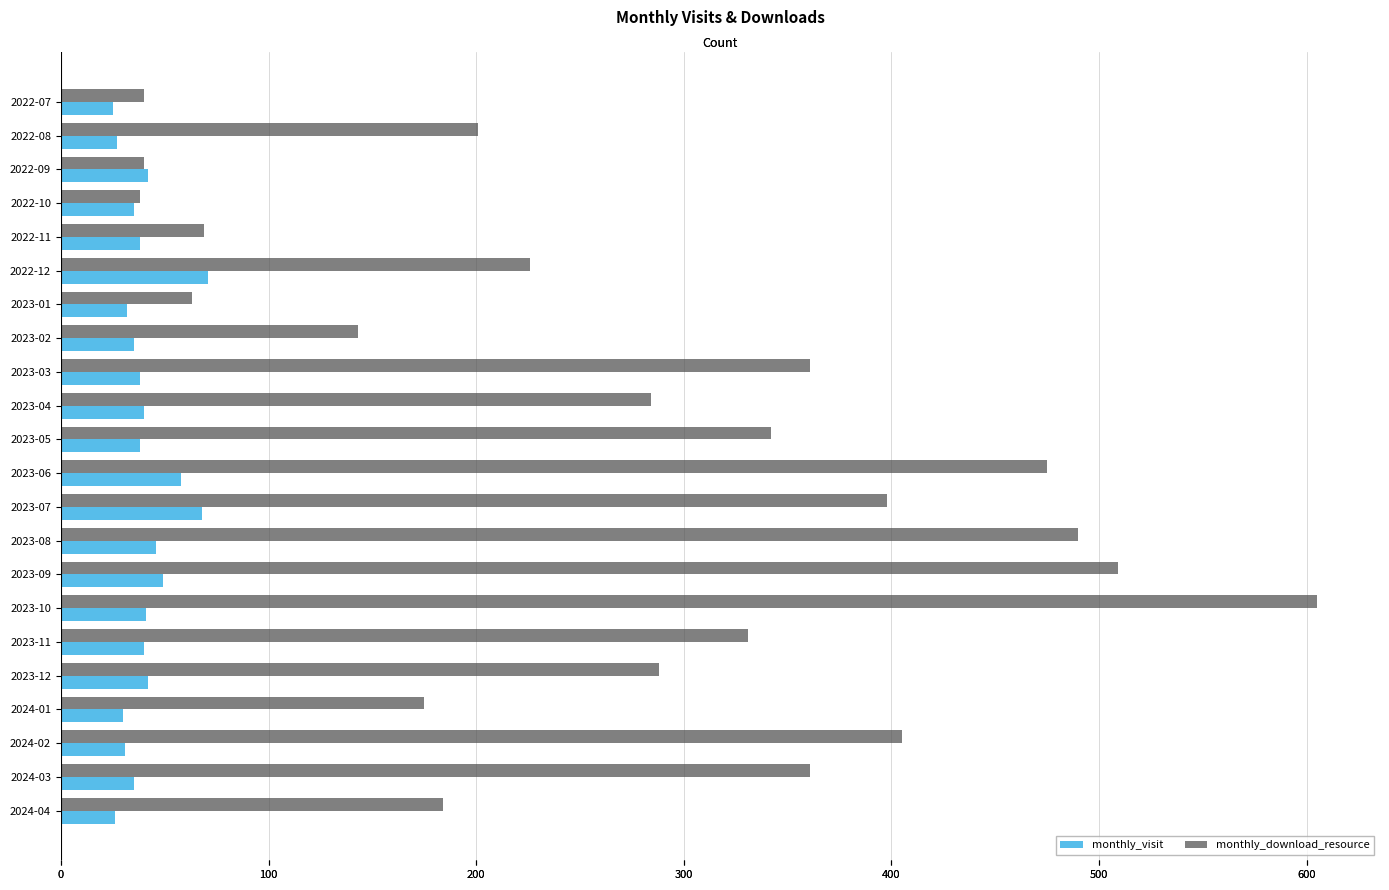

What is the maximum value shown in the chart?

605